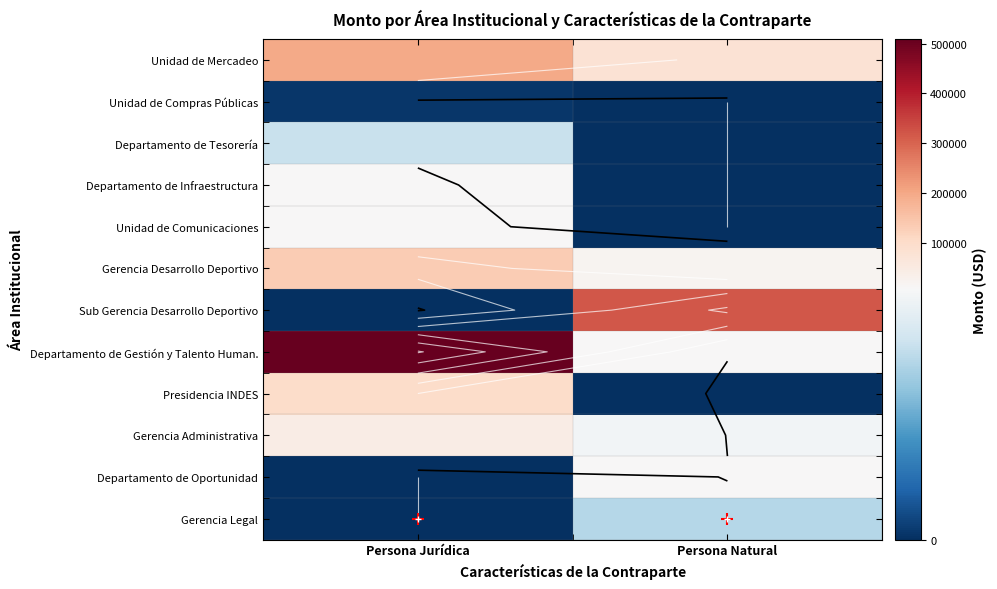

List the labels in order of Unidad de Compras Públicas value, smallest first.

Persona Natural, Persona Jurídica